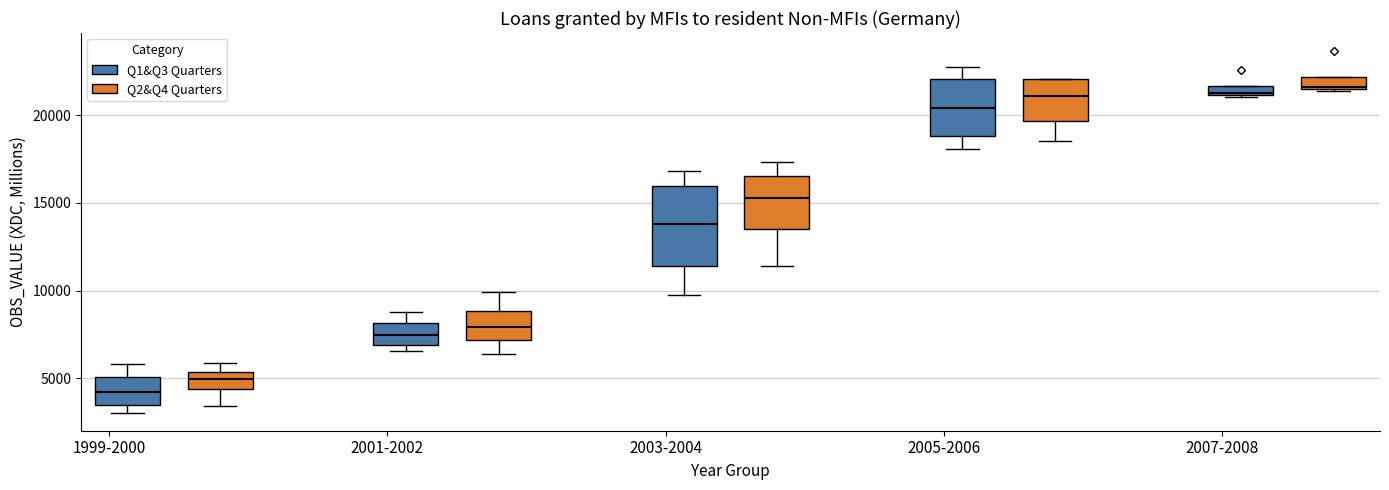

Where is the lower edge of the box for 2001-2002 (Q1&Q3 Quarters) on the y-axis? The values are not printed on the chart, so give them approximately, as read against the axis.

7000